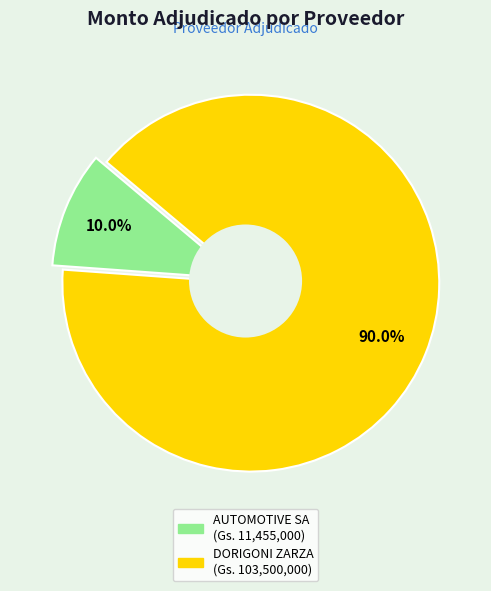

What is the largest slice in the pie chart?

JOSÉ GERÓNIMO DORIGONI ZARZA